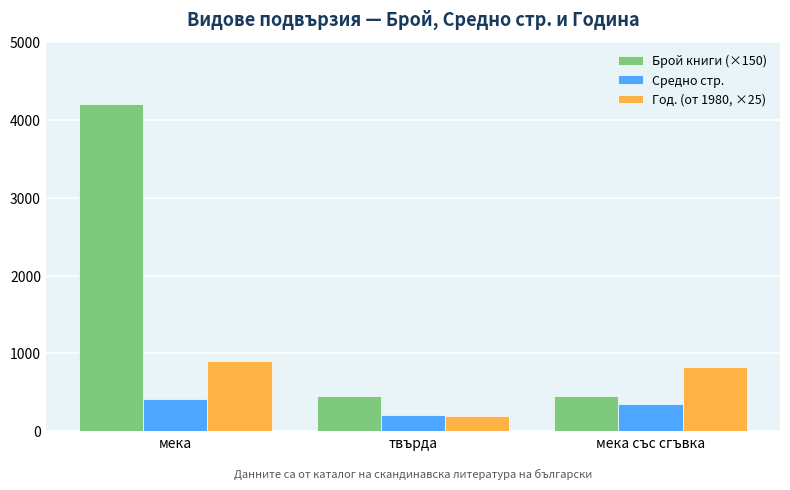

Reading left to right, extract all data points from this chart.

Брой книги (×150): 4200	450	450
Средно стр.: 421	215	345
Год. (от 1980, ×25): 900	200	825